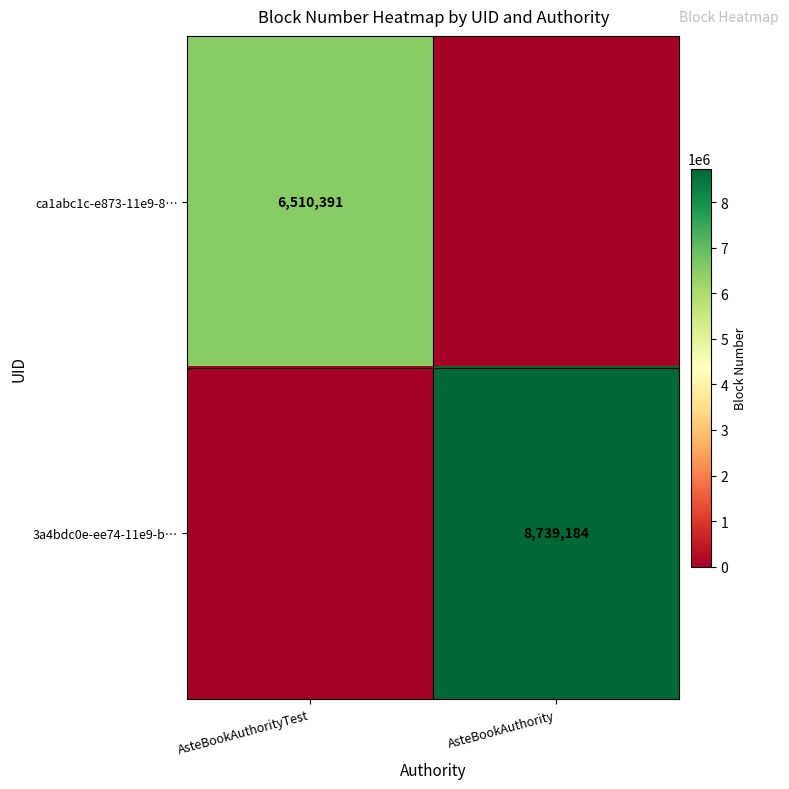

The value of ca1abc1c-e873-11e9-8… at AsteBookAuthorityTest is 6510391. True or false?

True